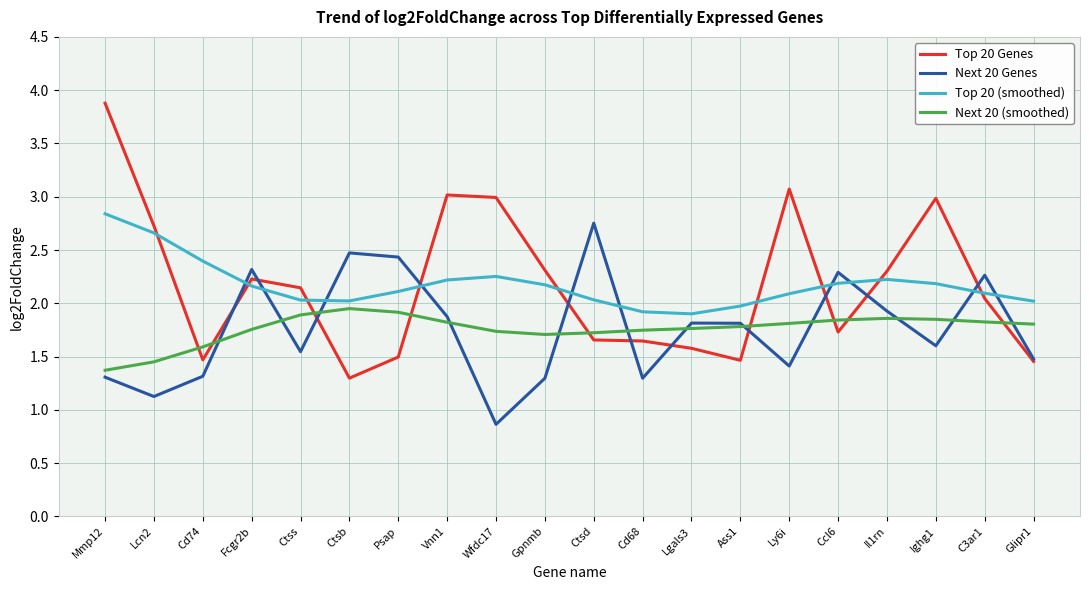

What is the difference between the highest and lowest values at Psap?

0.9